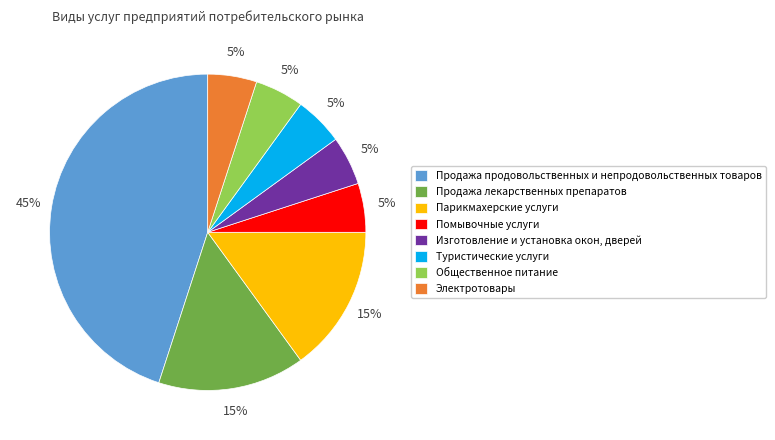

To the nearest percent, what is the difference between the largest and smallest slice percentages?

40%